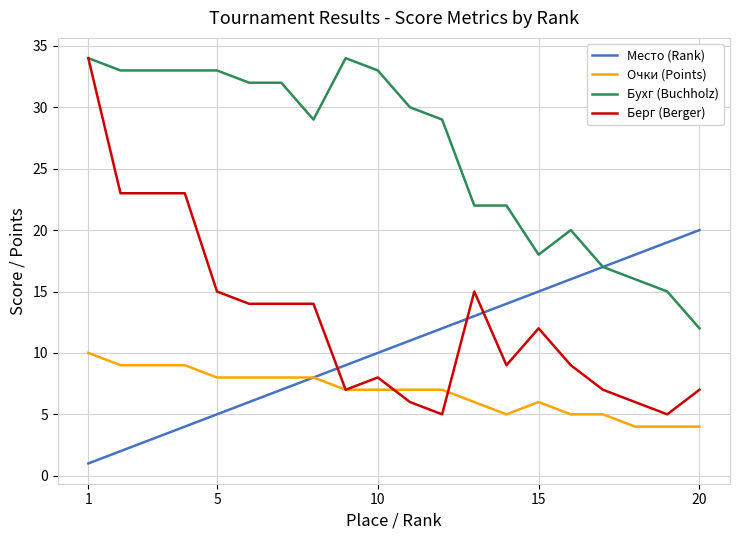

At how many categories does at least one series exceed 13?

20